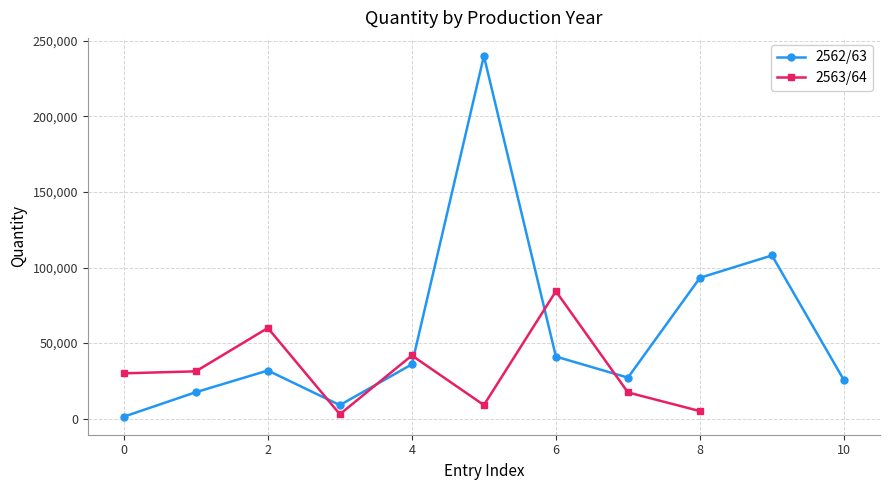

The value of 2562/63 at 8 is 152519.6. True or false?

False